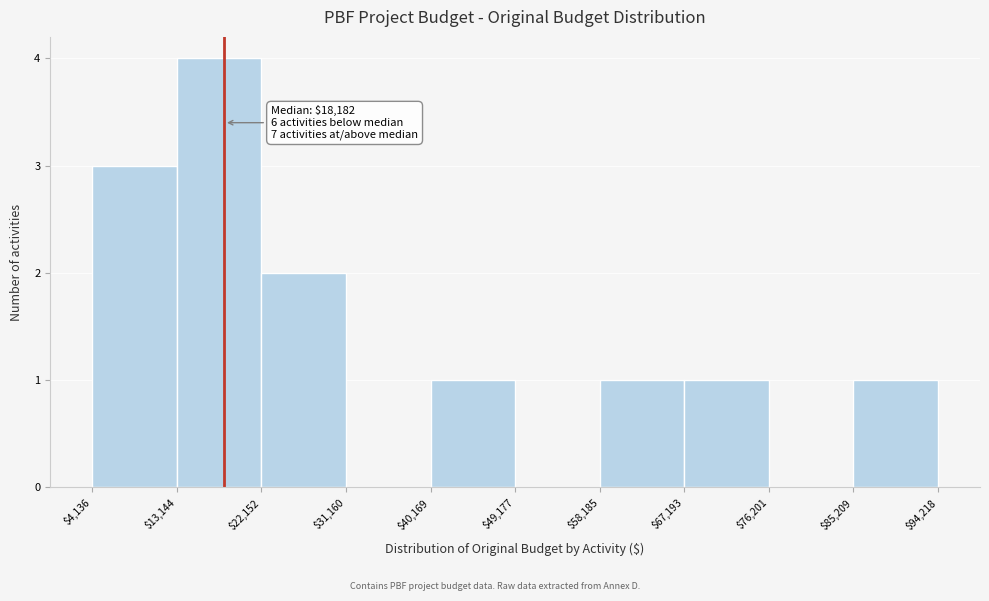

Which range on the x-axis has the tallest bar?

$13,144 to $22,152